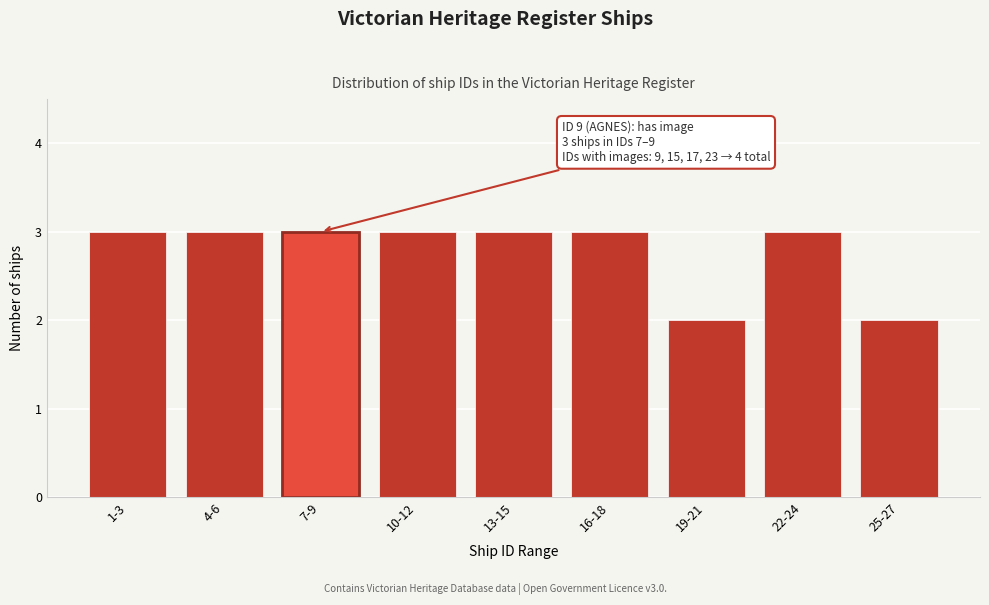

Reading left to right, transcribe all the data shown in this chart.

3	3	3	3	3	3	2	3	2